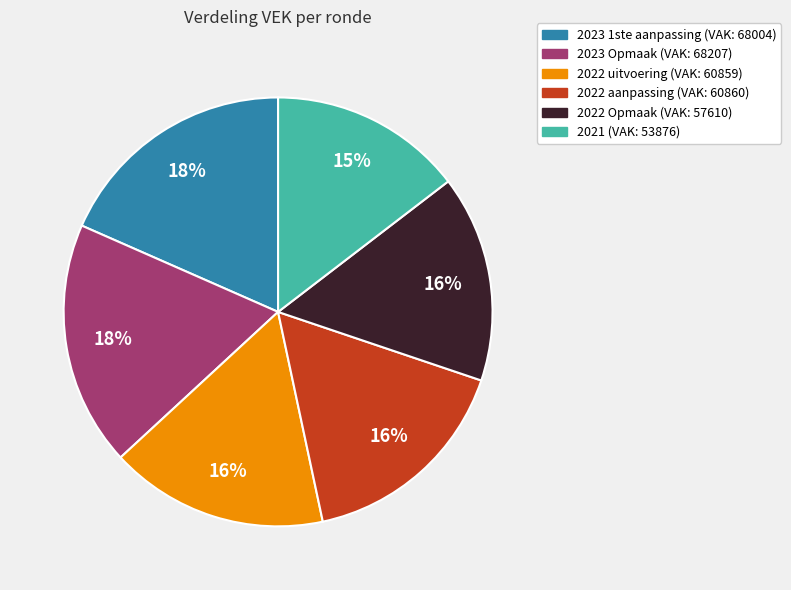

What percentage is the 2022 Opmaak slice, to the nearest percent?

16%